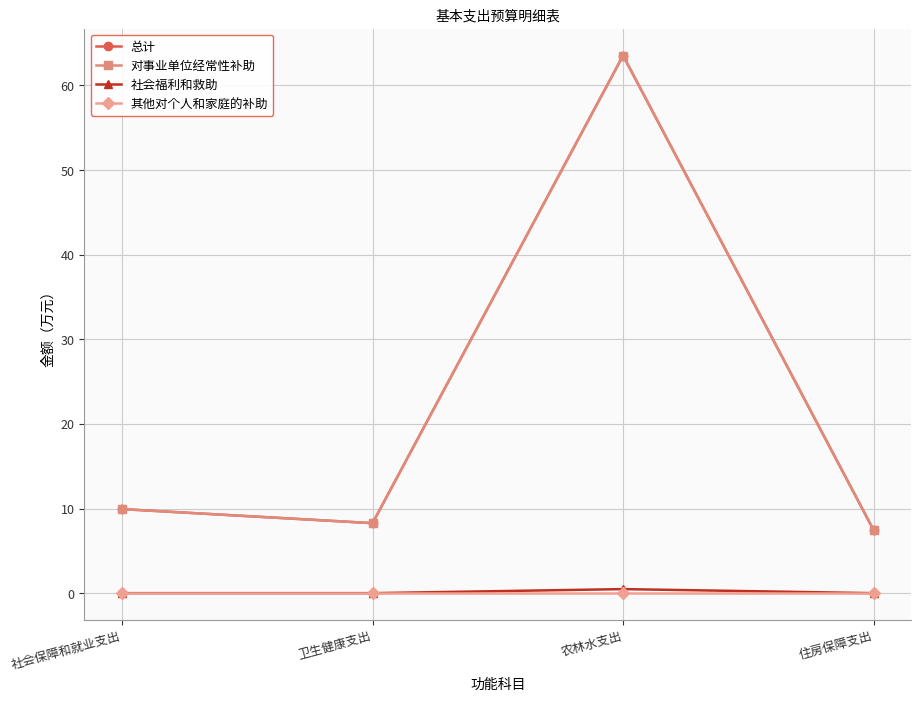

Between 社会保障和就业支出 and 农林水支出, which is larger?

农林水支出